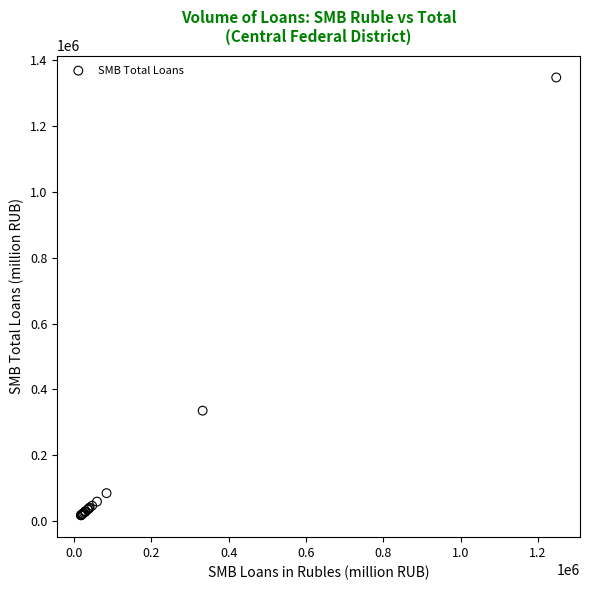

What Y value in the scatter plot is closest to 682568?

335480